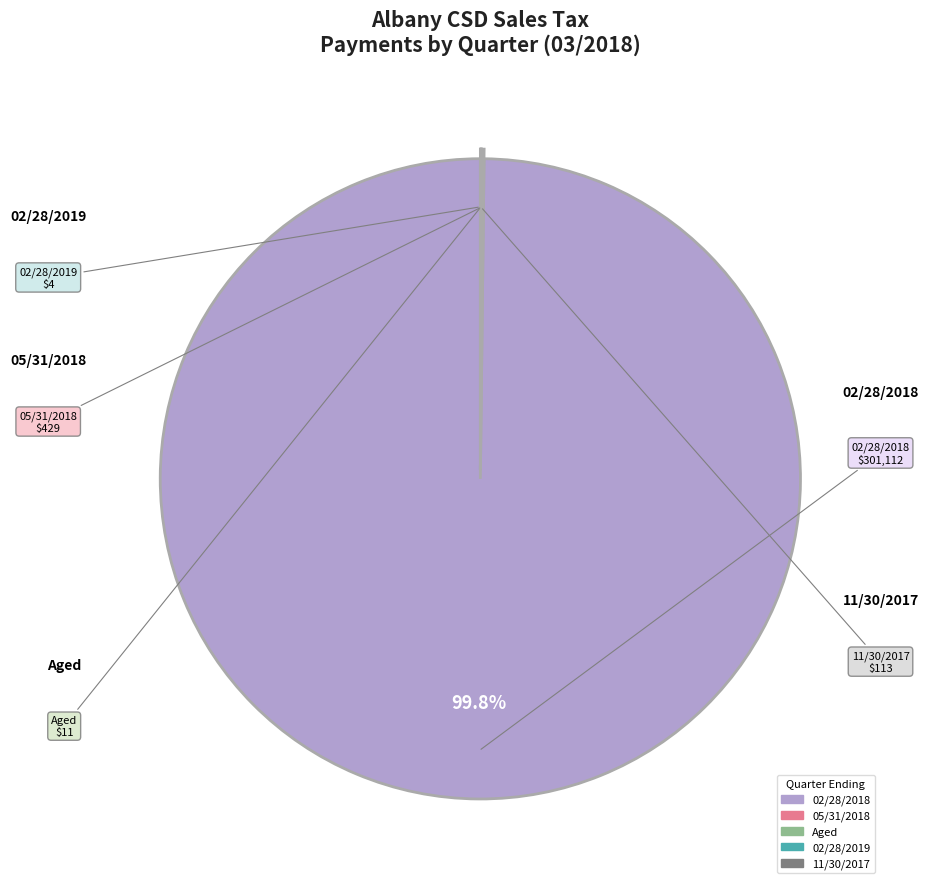

What is the largest slice in the pie chart?

02/28/2018